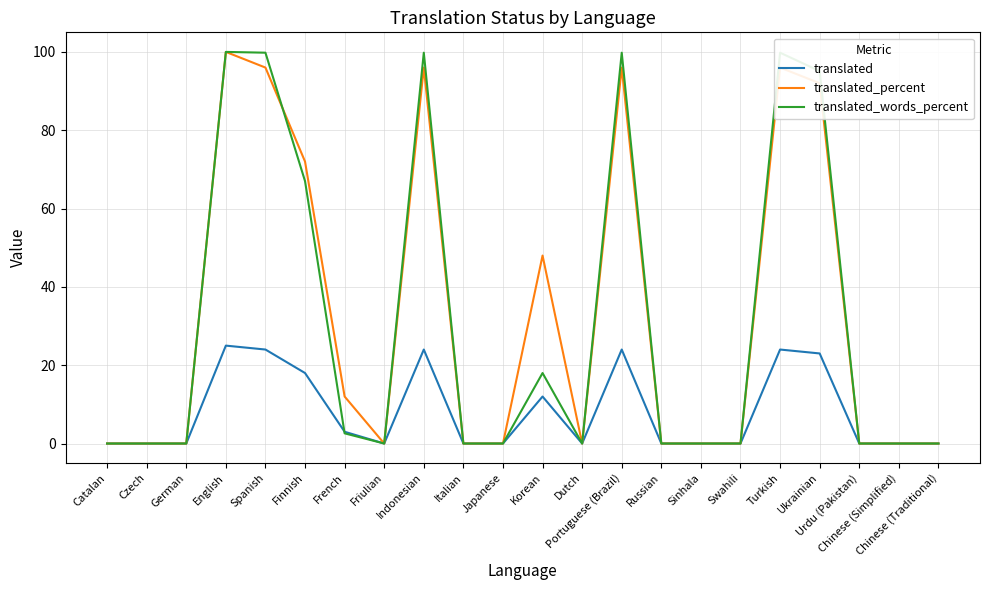

True or false: translated_percent has a value of 63.4 at Catalan.

False